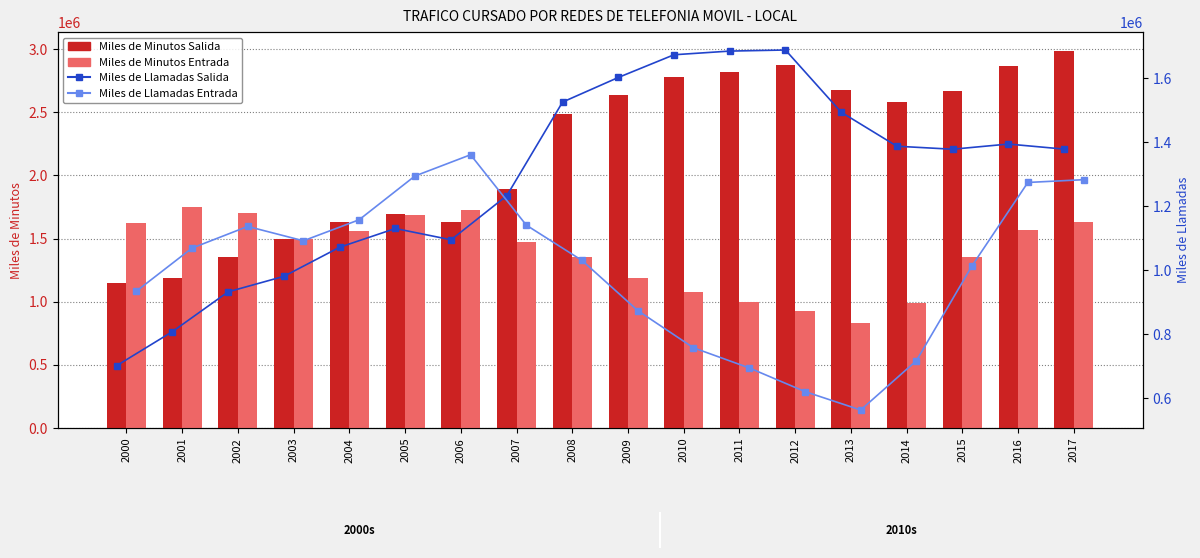

What is the difference between the Miles de Minutos Salida values at 2002 and 2005?

345400.0